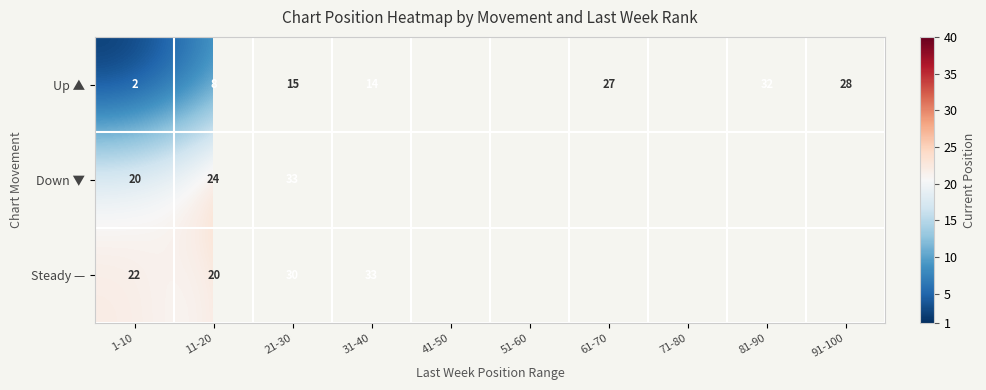

The Up ▲ series shows 50.8 at 81-90. True or false?

False